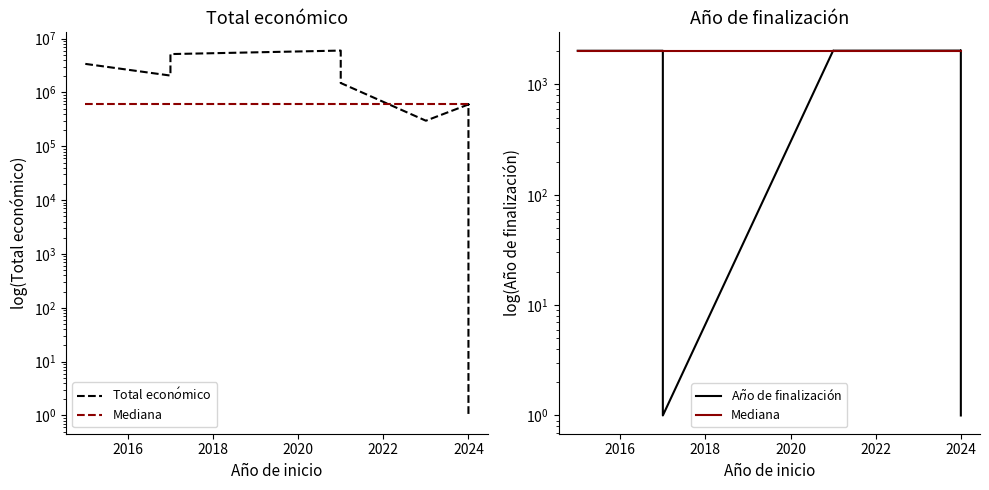

What is the average value of the Total econ$\acute{o}$mico series?

1887497